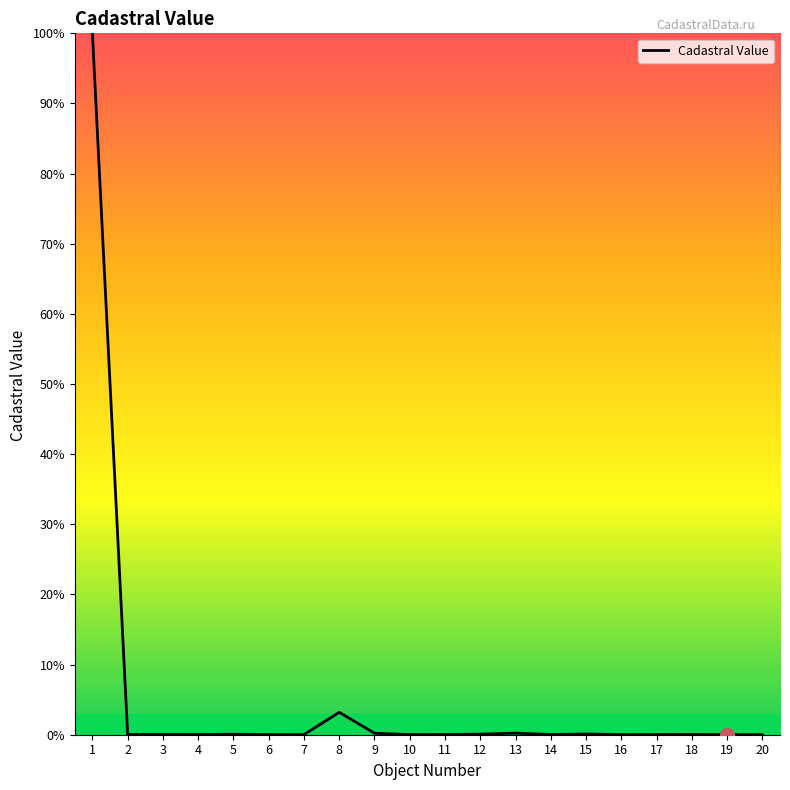

Is it true that the value at 1 is 100.0?

True